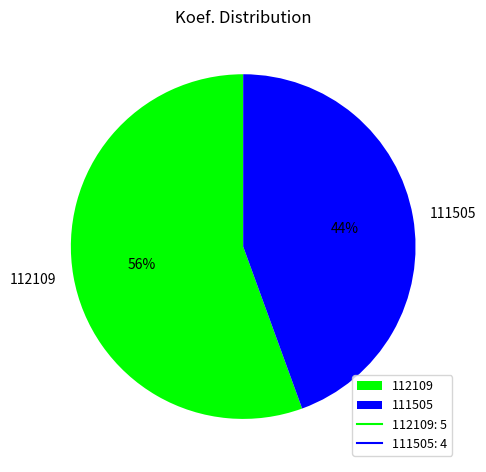

Which slice represents more than half of the pie?

112109